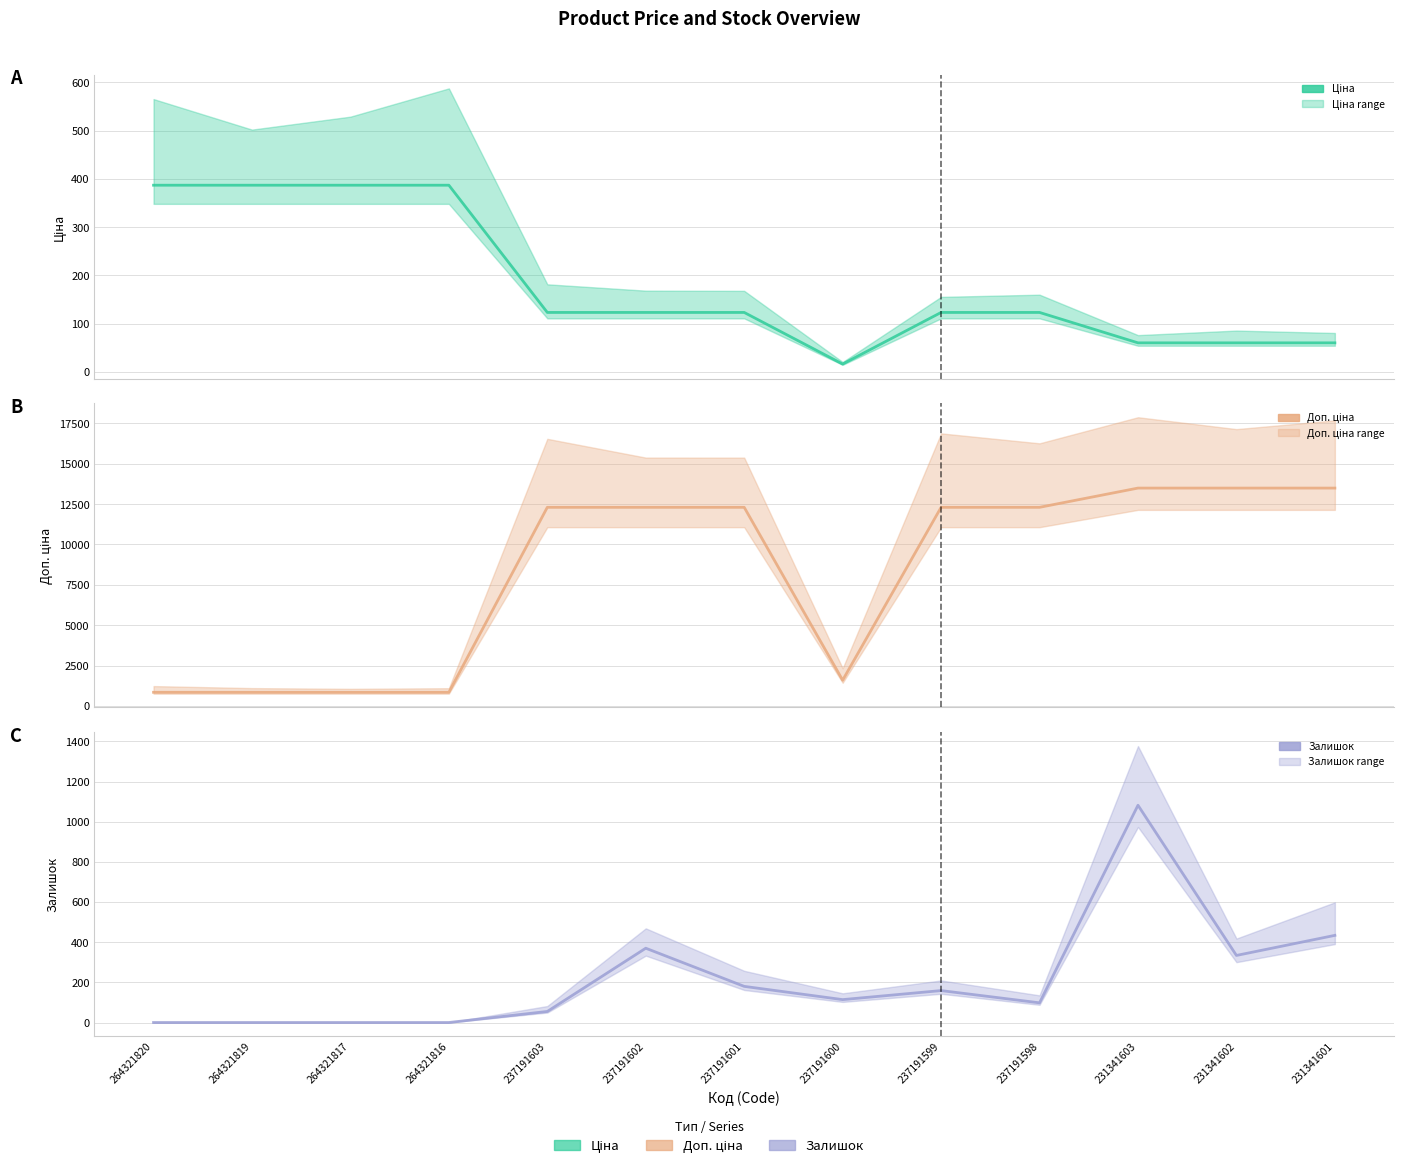

Where is Доп. ціна nearest to the value 7171?

237191603